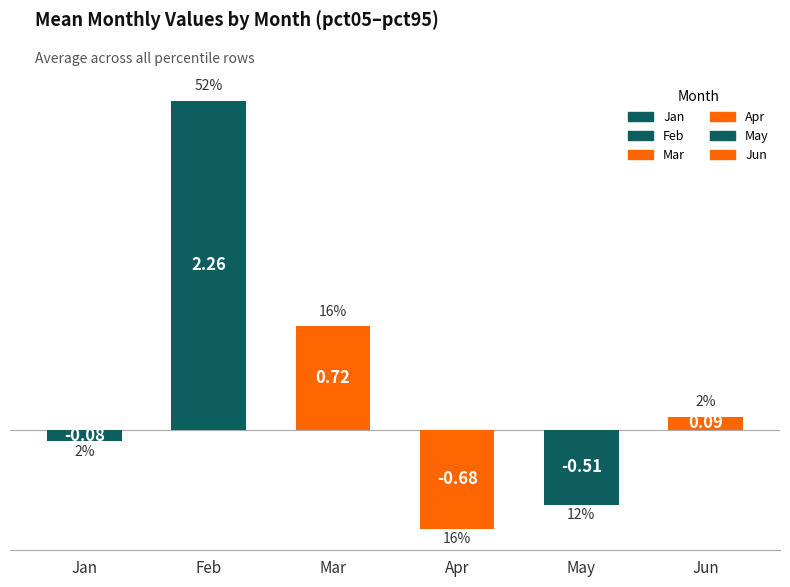

True or false: Jun has a value of 0.1 at pct95.

False